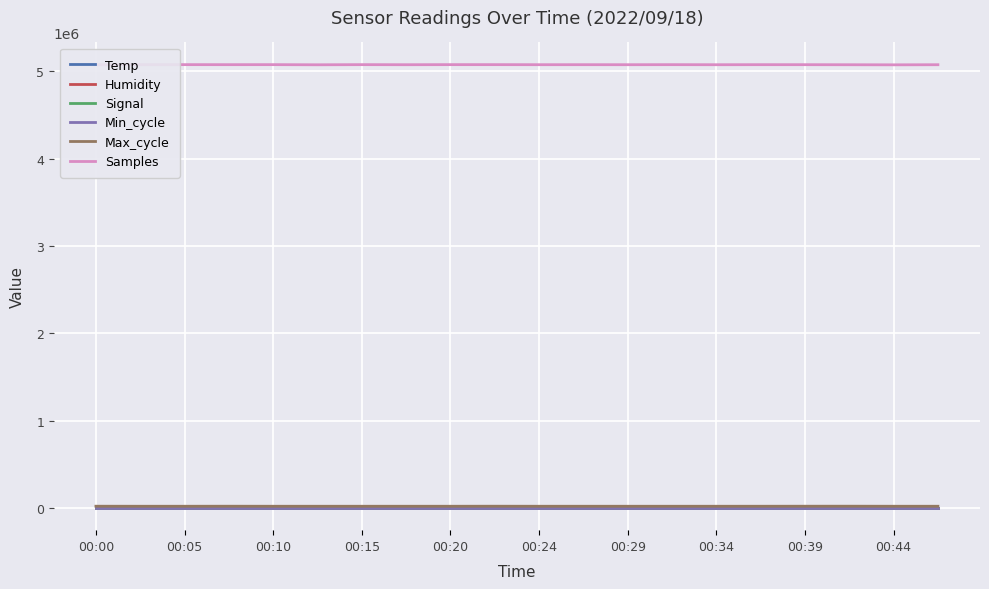

Reading left to right, extract all data points from this chart.

Temp: 10.4	10.4	10.4	10.4	10.4	10.4	10.4	10.4	10.5	10.4	10.5	10.5	10.6	10.6	10.6	10.6	10.5	10.5	10.6	10.7
Humidity: 99.9	99.9	99.9	99.9	99.9	99.9	99.9	99.9	99.9	99.9	99.9	99.9	99.9	99.9	99.9	99.9	99.9	99.9	99.9	99.9
Signal: -74.0	-75.0	-75.0	-74.0	-75.0	-75.0	-74.0	-74.0	-74.0	-75.0	-74.0	-74.0	-74.0	-75.0	-74.0	-74.0	-75.0	-74.0	-74.0	-74.0
Min_cycle: 28.0	28.0	28.0	28.0	28.0	28.0	28.0	28.0	28.0	28.0	28.0	28.0	28.0	28.0	28.0	28.0	28.0	28.0	28.0	28.0
Max_cycle: 20357.0	19909.0	19915.0	20358.0	19916.0	19908.0	19913.0	19956.0	19908.0	20419.0	19920.0	19948.0	19908.0	19916.0	19913.0	19999.0	20352.0	20581.0	19944.0	19933.0
Samples: 5074463.0	5076123.0	5075894.0	5075529.0	5075817.0	5074222.0	5075812.0	5074978.0	5075903.0	5075855.0	5075235.0	5075372.0	5075095.0	5075642.0	5074921.0	5075511.0	5075384.0	5074695.0	5073734.0	5074901.0